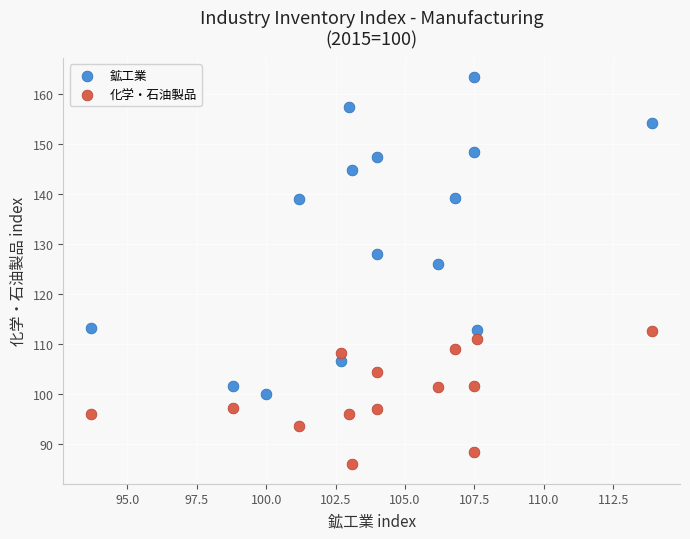

Which series contains the lowest Y value?

化学・石油製品